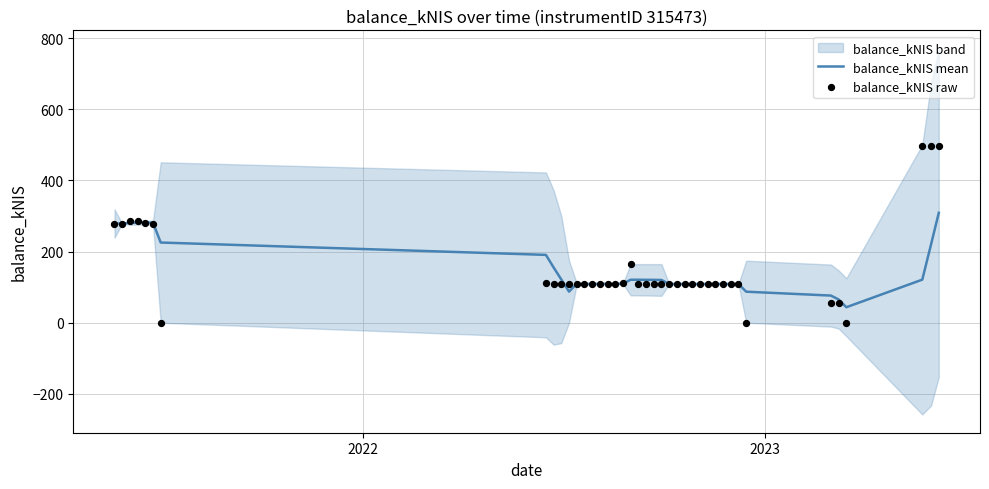

What is the lowest value of the balance_kNIS mean series?

43.5